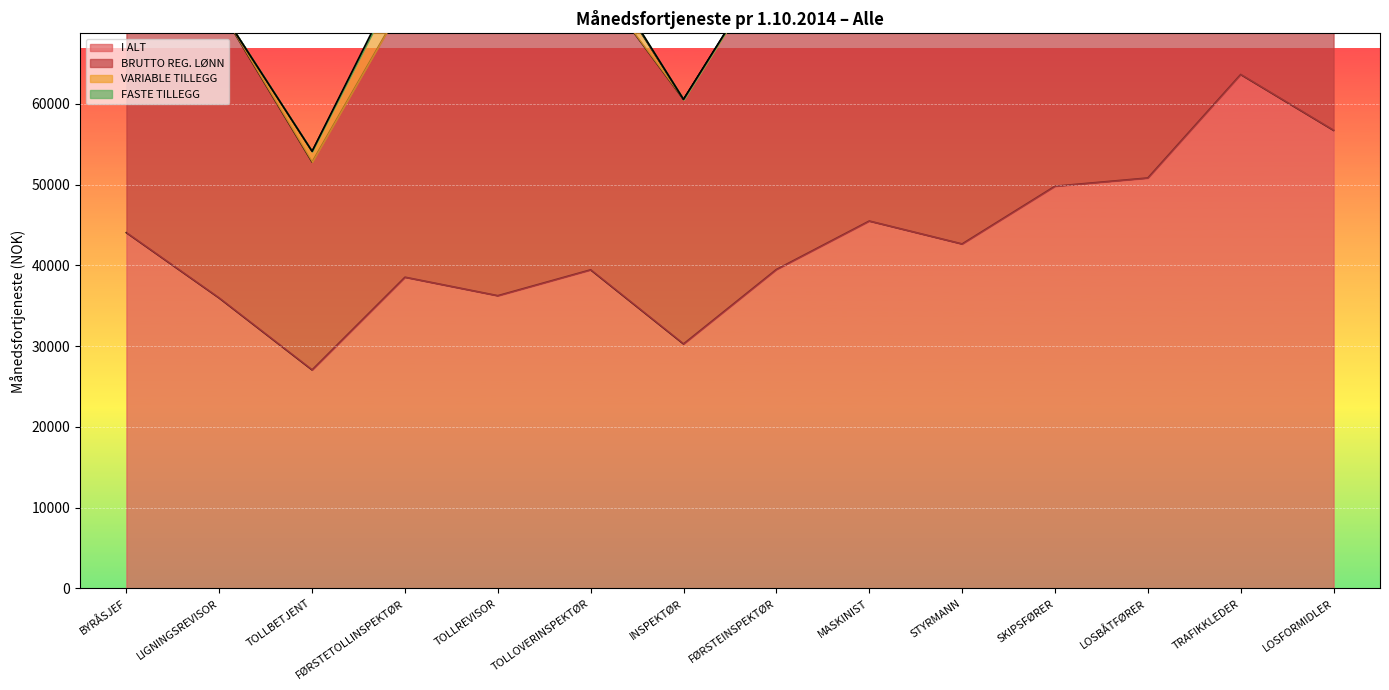

The value of I ALT at TOLLOVERINSPEKTØR is 39444.4. True or false?

True